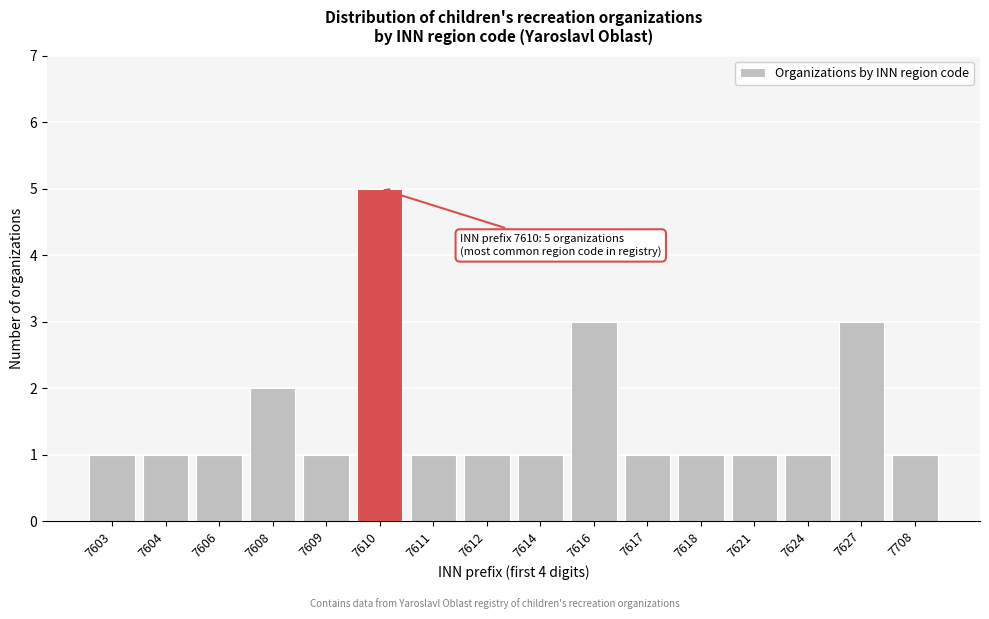

Reading left to right, list all the values displayed in this chart.

7603=1	7604=1	7606=1	7608=2	7609=1	7610=5	7611=1	7612=1	7614=1	7616=3	7617=1	7618=1	7621=1	7624=1	7627=3	7708=1